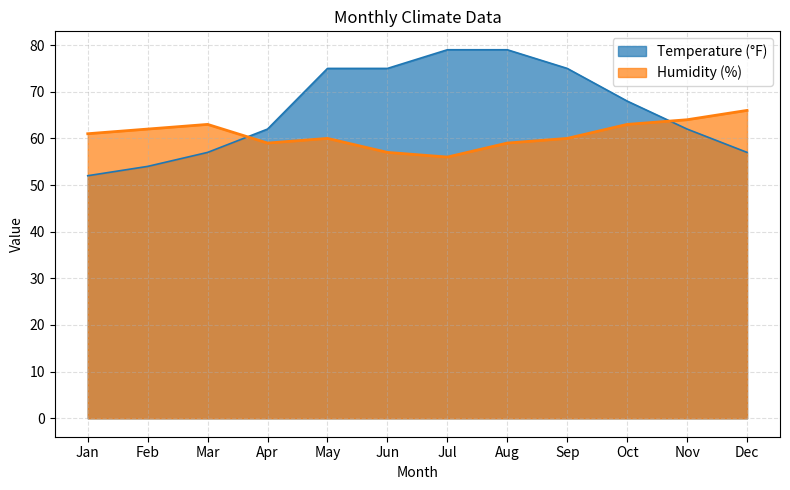

Rank the series by their maximum value, from highest to lowest.

Temperature (°F), Humidity (%)